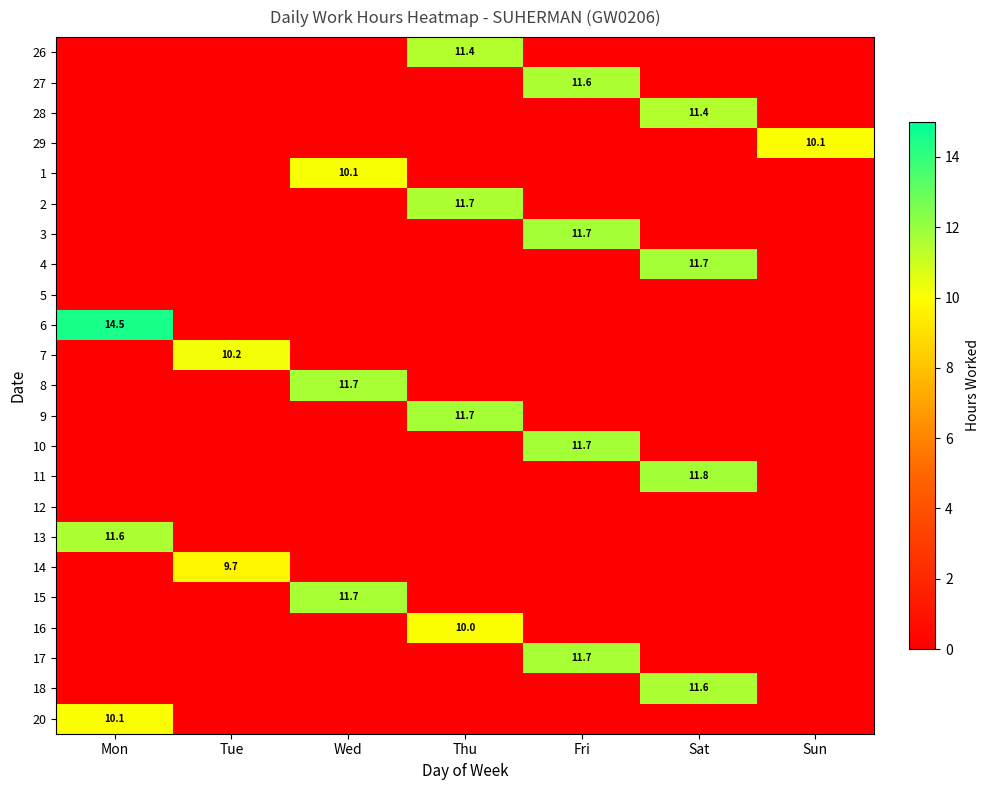

Is it true that 13 equals 11.6 at Mon?

True